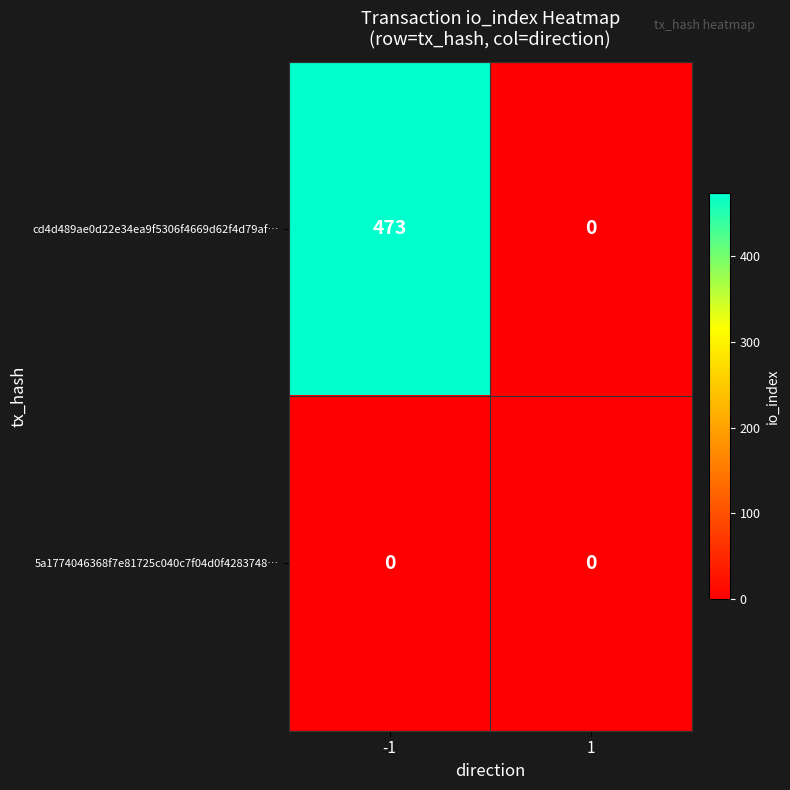

What is the total value across all series at -1?

473